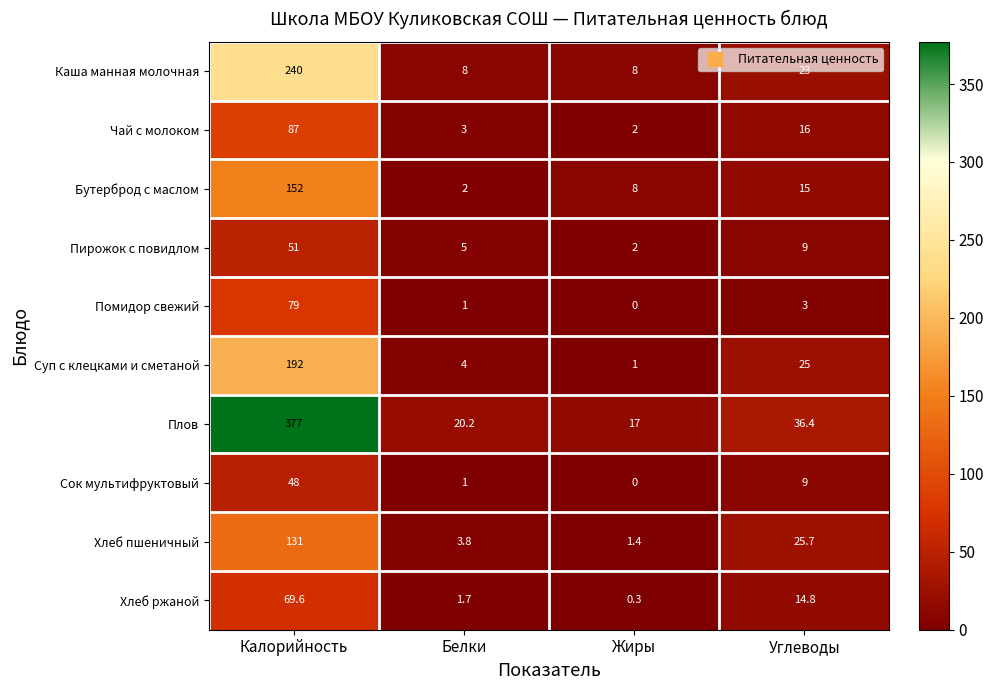

True or false: Пирожок с повидлом has a value of 51.0 at Калорийность.

True